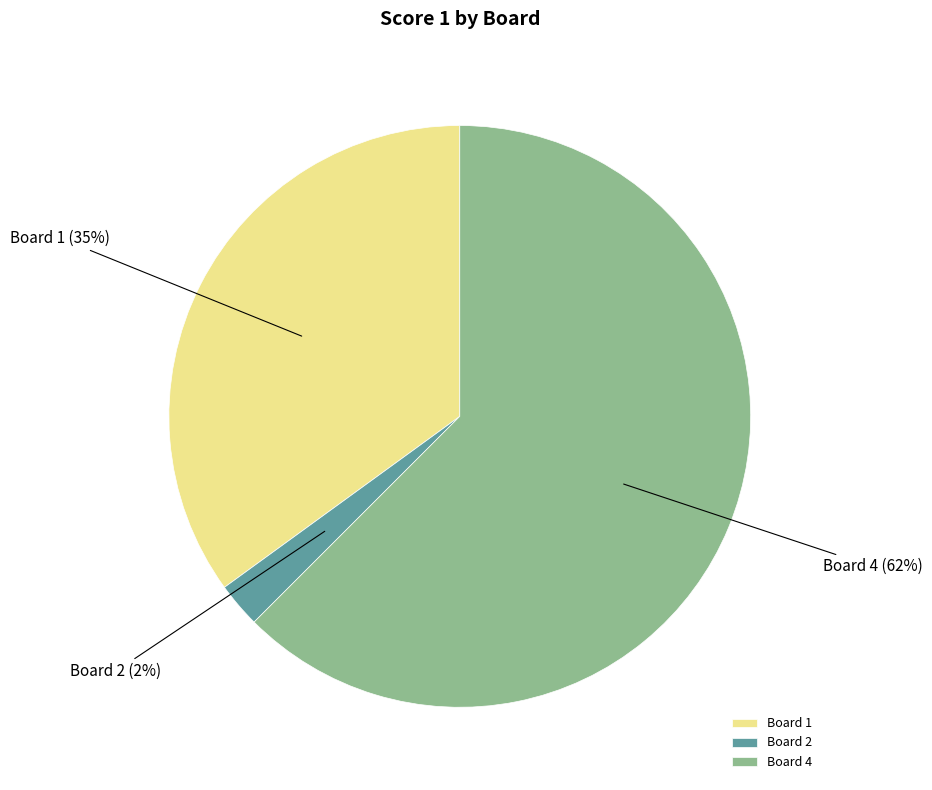

Is it true that Board 1 is 35% of the pie?

True